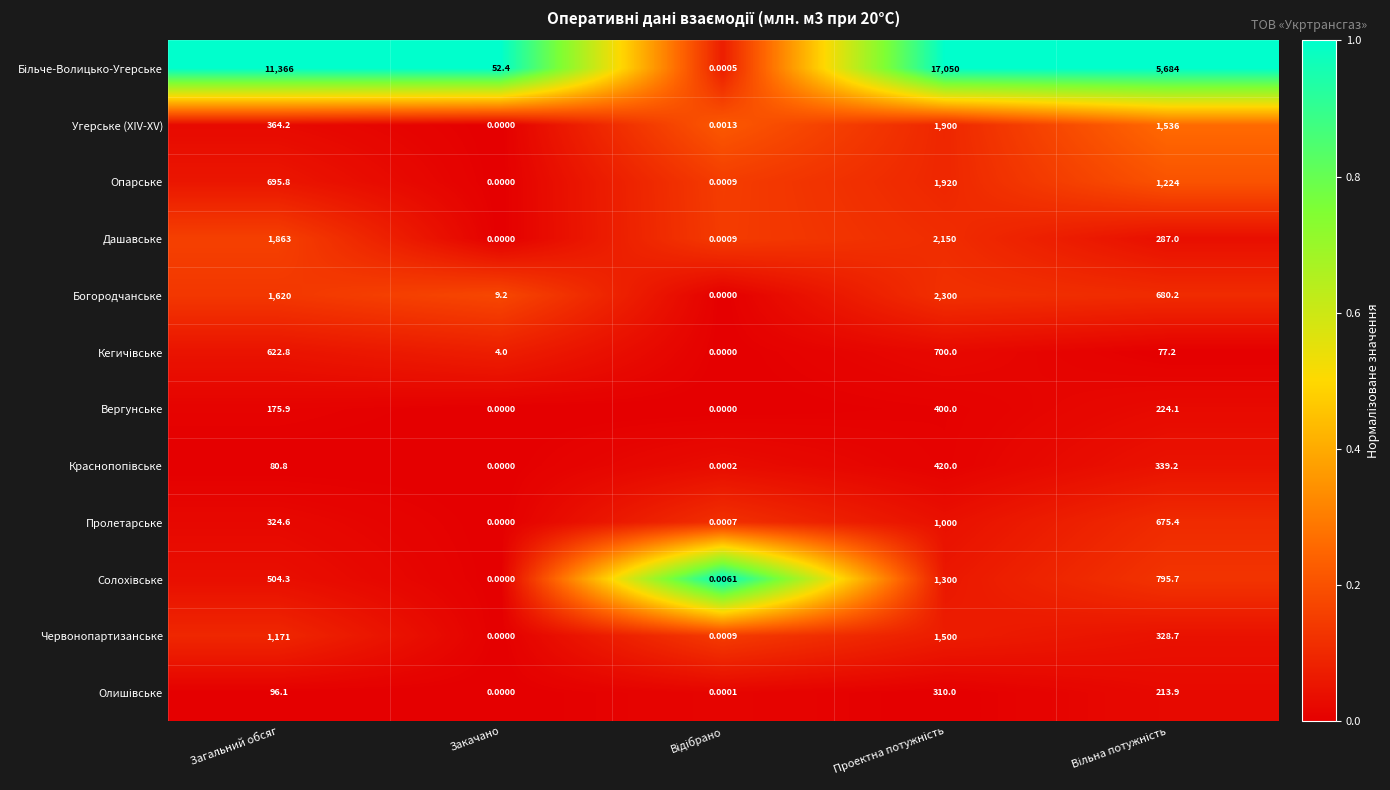

Where does the Вергунське series first go above 175?

Загальний обсяг